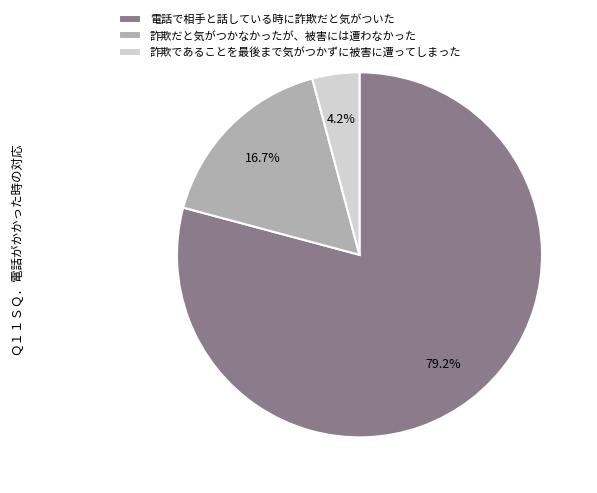

To the nearest percent, what is the combined percentage of 詐欺だと気がつかなかったが、被害には遭わなかった and 詐欺であることを最後まで気がつかずに被害に遭ってしまった?

21%